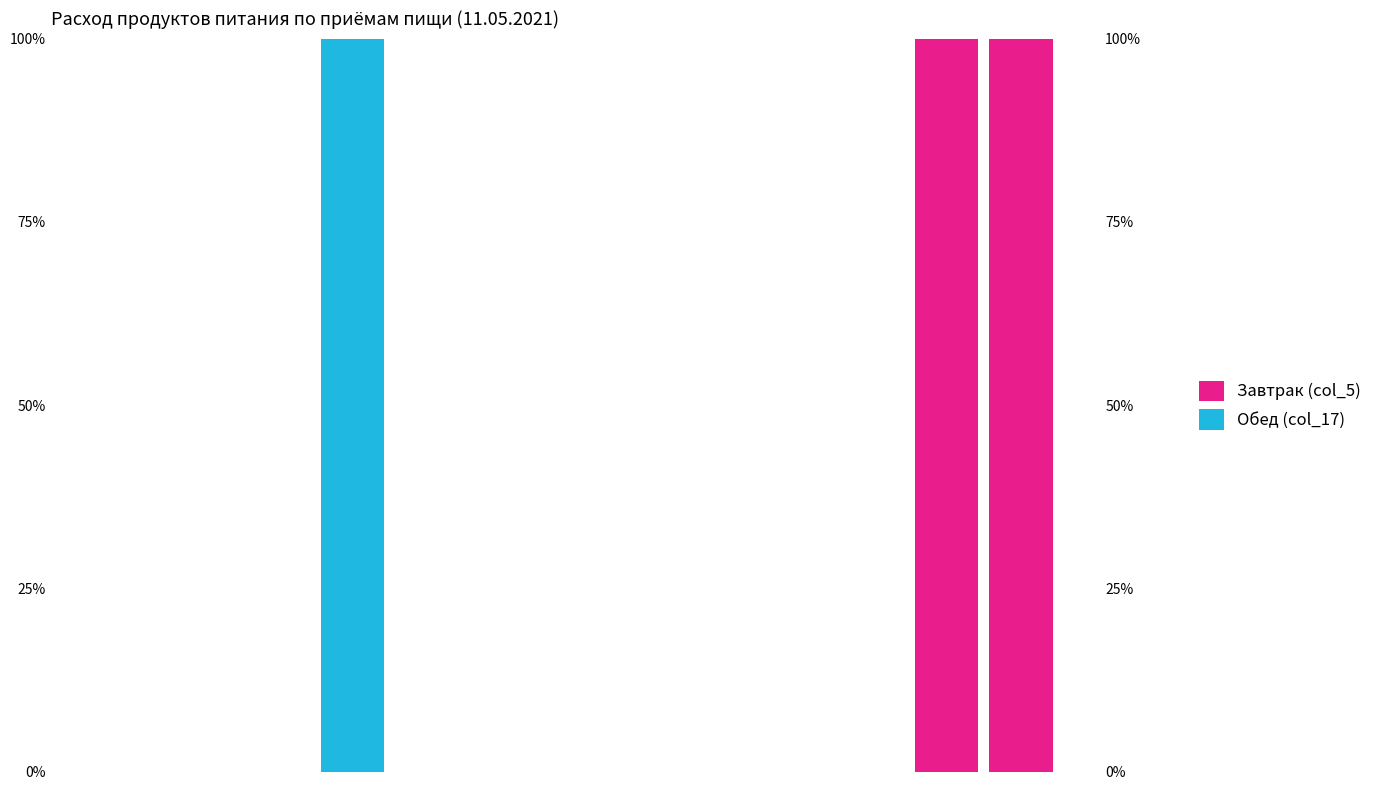

At 9, list the series in order from largest to smallest.

Завтрак (col_5), Обед (col_17)